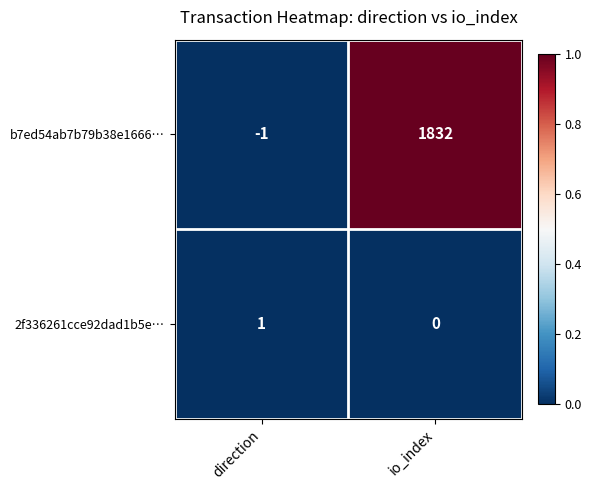

List the series in order of their overall mean, highest first.

b7ed54ab7b79b38e1666…, 2f336261cce92dad1b5e…